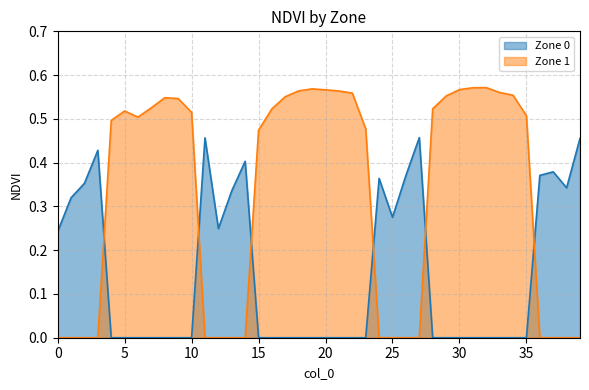

What is the average value of the Zone 0 series?

0.1